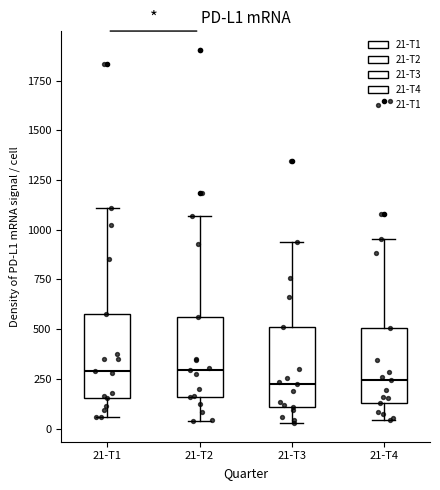

Reading left to right, read every box against the y-axis: the position of its median line, the range the box covers, and the ends of its whiskers. The values are not printed on the chart, so give them approximately, as read against the axis.

21-T1: median 300, box 150 to 600, whiskers 50 to 1100
21-T2: median 300, box 150 to 550, whiskers 50 to 1050
21-T3: median 250, box 100 to 500, whiskers 50 to 950
21-T4: median 250, box 150 to 500, whiskers 50 to 950